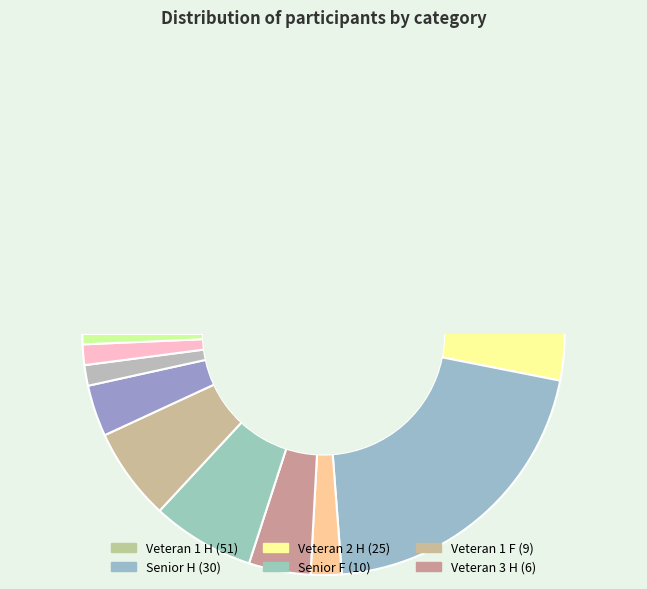

The Veteran 2 F slice represents 3% of the pie. True or false?

True